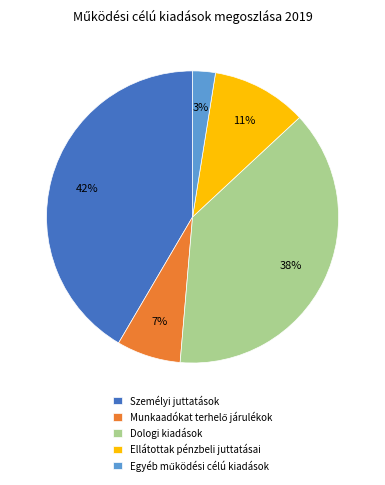

True or false: Dologi kiadások accounts for 38% of the total.

True